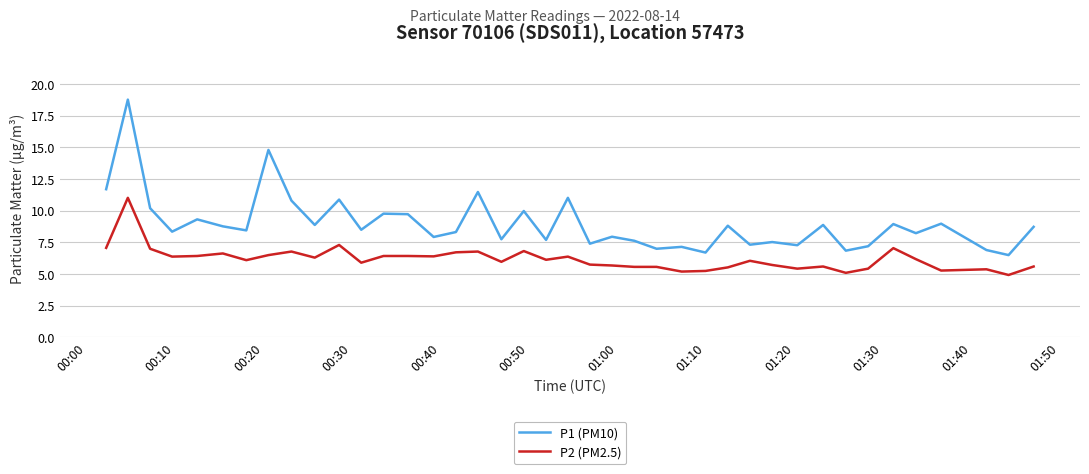

Which series has the largest total across all categories?

P1 (PM10)